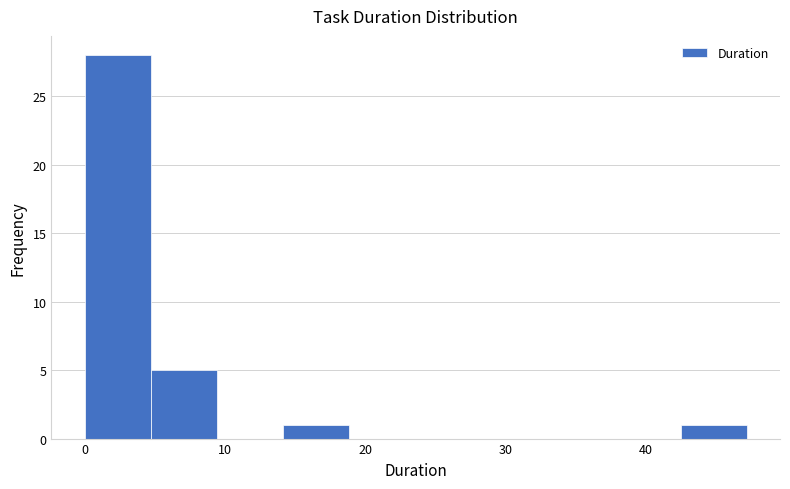

Reading left to right, list every bar in this chart as the range it spans on the x-axis followed by its height. Neither the bar edges nor the heights are printed on the chart, so give them approximately, as read against the axes.

0 to 5: 28
5 to 9: 5
9 to 14: 0
14 to 19: 1
19 to 24: 0
24 to 28: 0
28 to 33: 0
33 to 38: 0
38 to 42: 0
42 to 47: 1